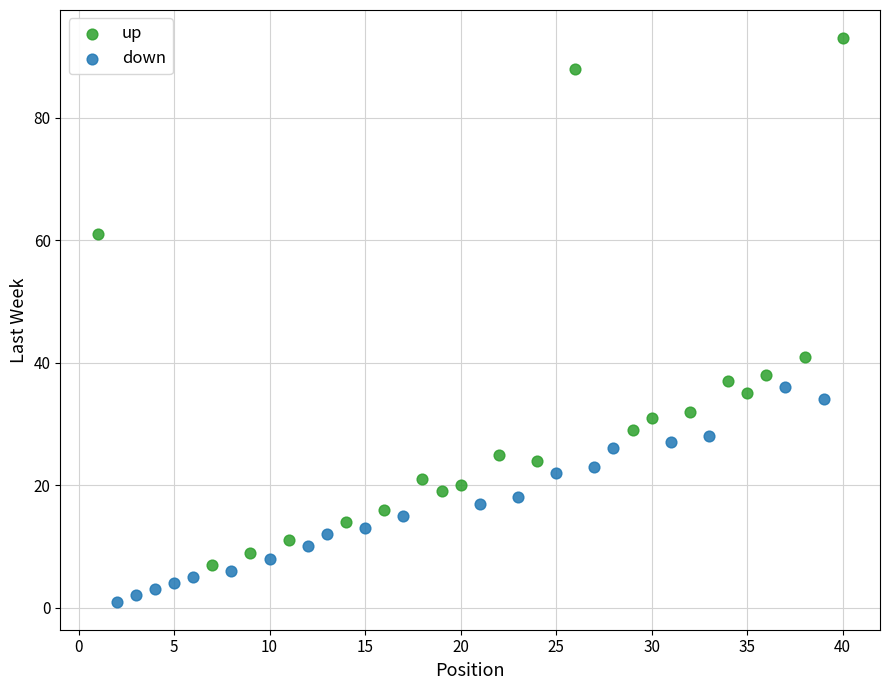

Which series contains the lowest Y value?

down